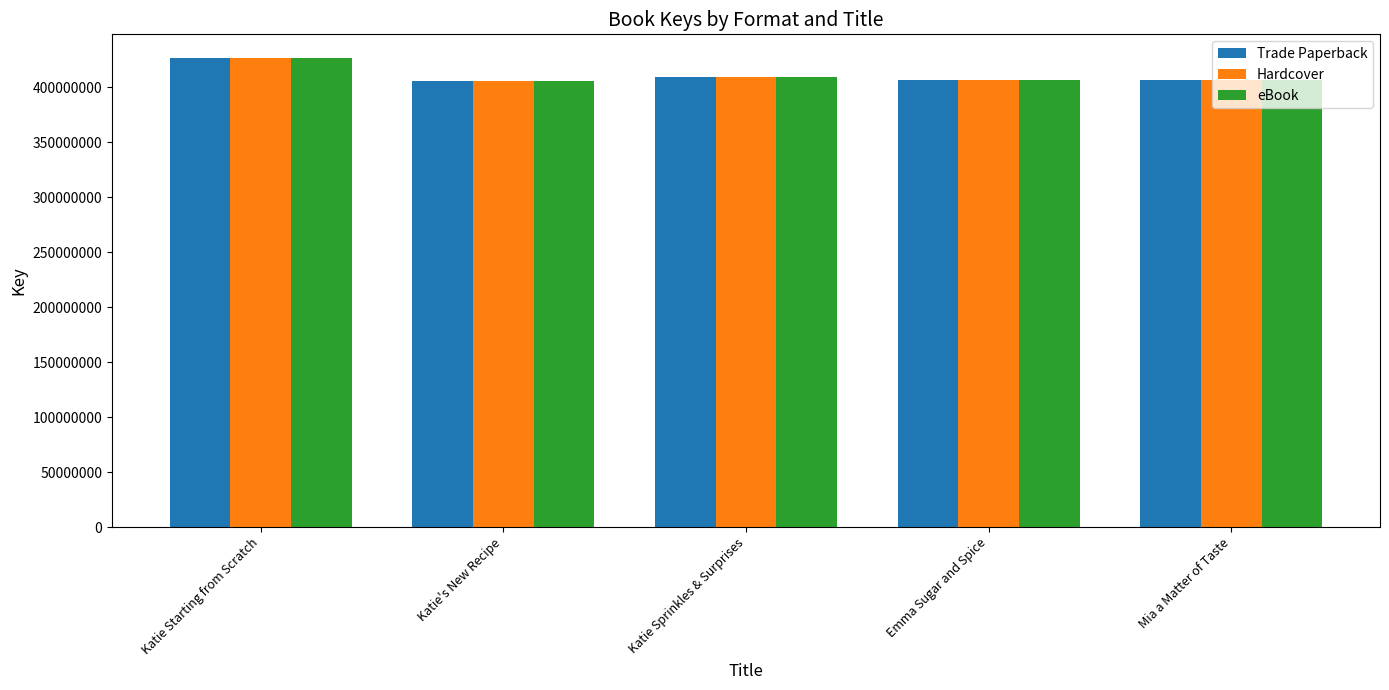

What is the average value of the eBook series?

411052924